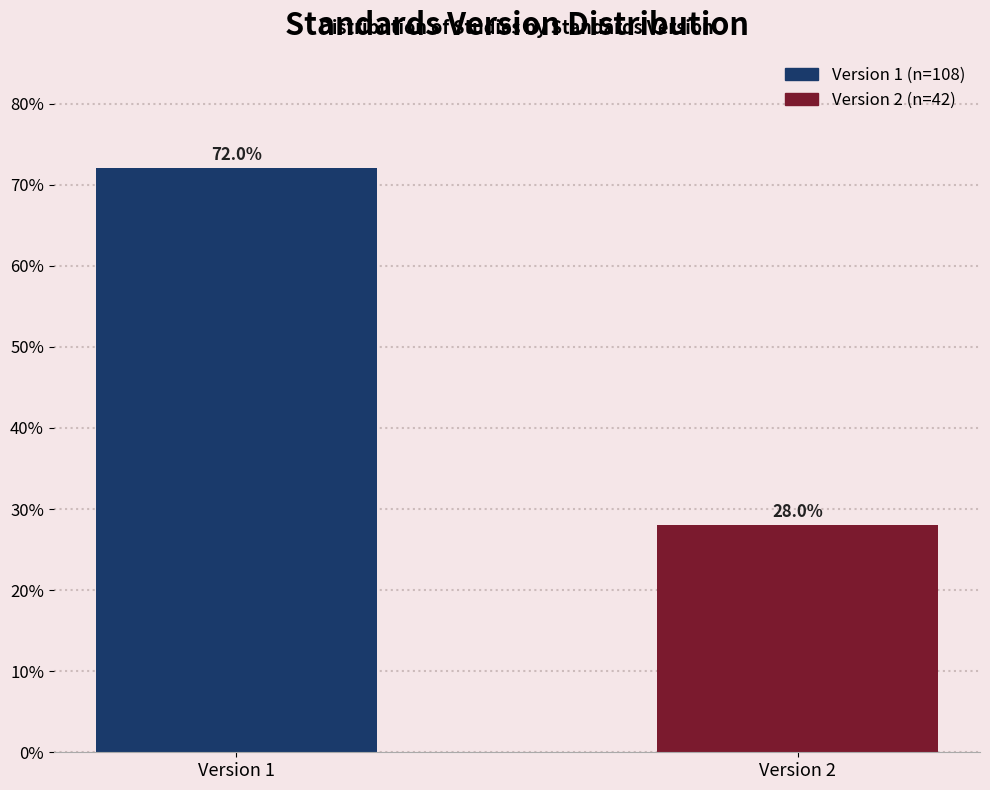

Reading left to right, extract all data points from this chart.

72.0	28.0